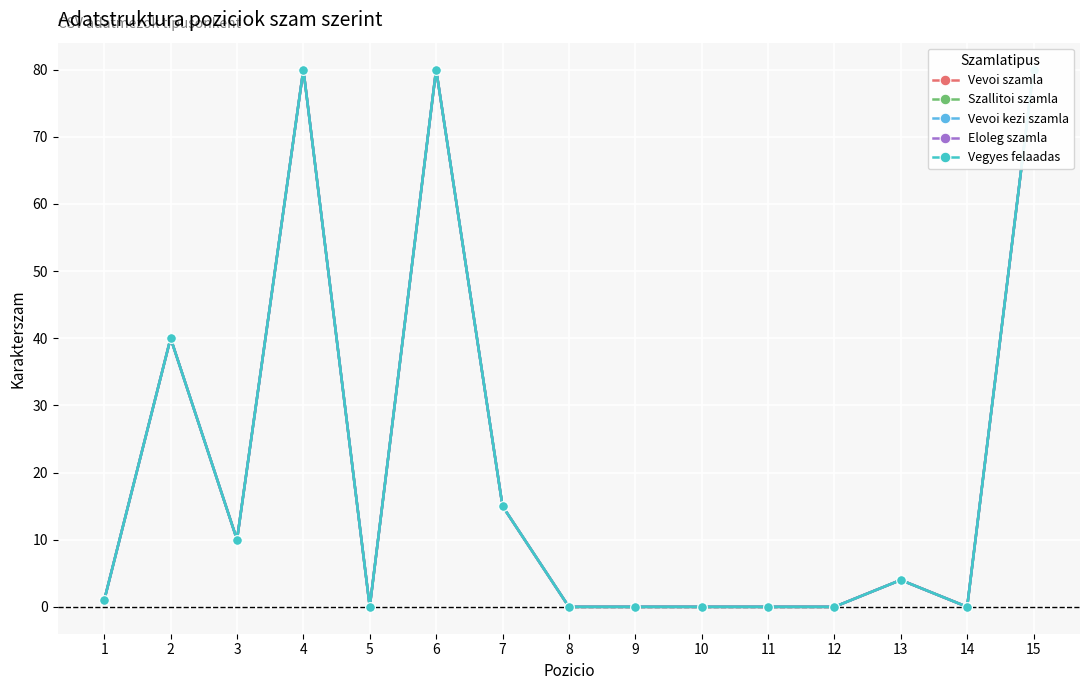

Reading right to left, extract all data points from this chart.

Vevoi szamla: 80	0	4	0	0	0	0	0	15	80	0	80	10	40	1
Szallitoi szamla: 80	0	4	0	0	0	0	0	15	80	0	80	10	40	1
Vevoi kezi szamla: 80	0	4	0	0	0	0	0	15	80	0	80	10	40	1
Eloleg szamla: 80	0	4	0	0	0	0	0	15	80	0	80	10	40	1
Vegyes felaadas: 80	0	4	0	0	0	0	0	15	80	0	80	10	40	1